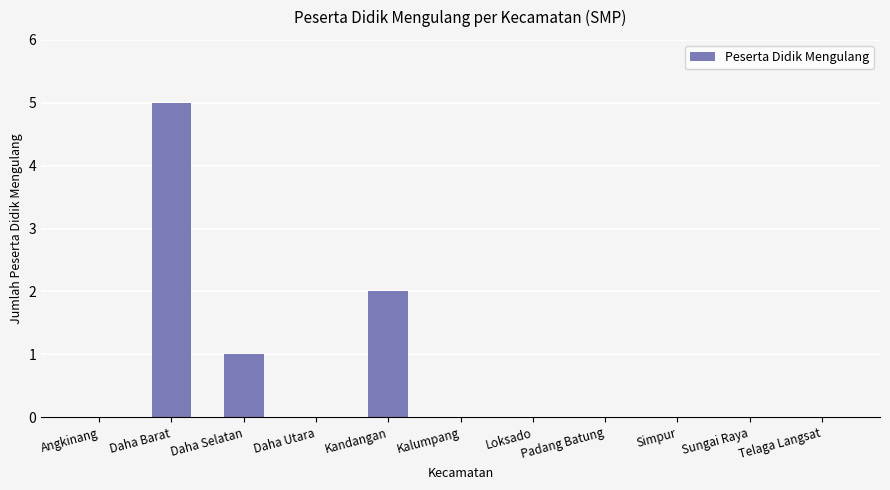

What is the average value?

1